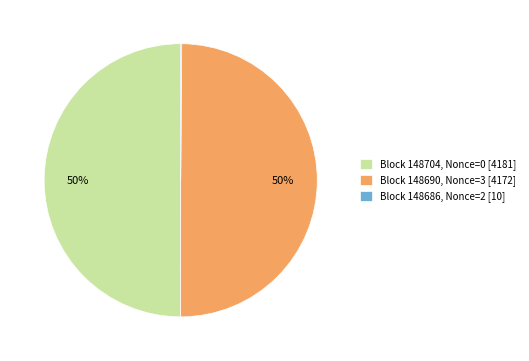

Combined, do Block 148704, Nonce=0 [4181] and Block 148690, Nonce=3 [4172] account for over 50%?

Yes